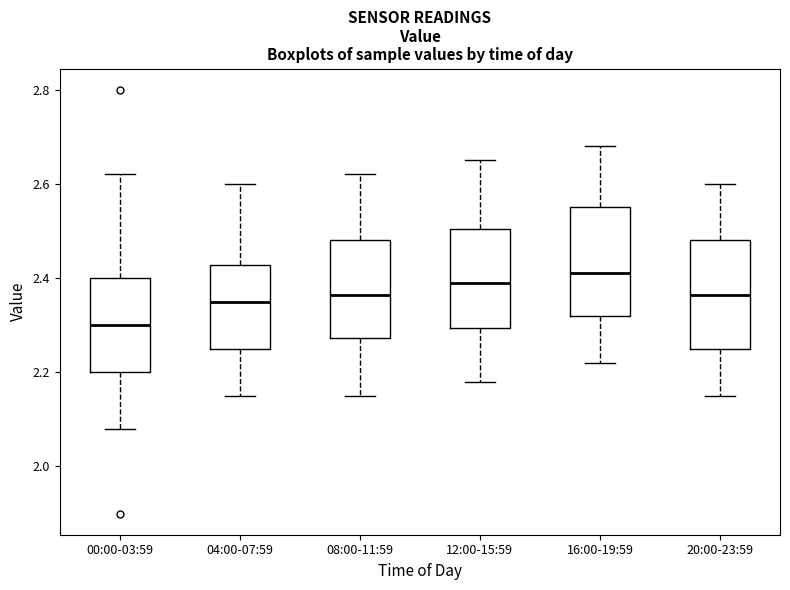

Which box has the highest median line?

16:00-19:59